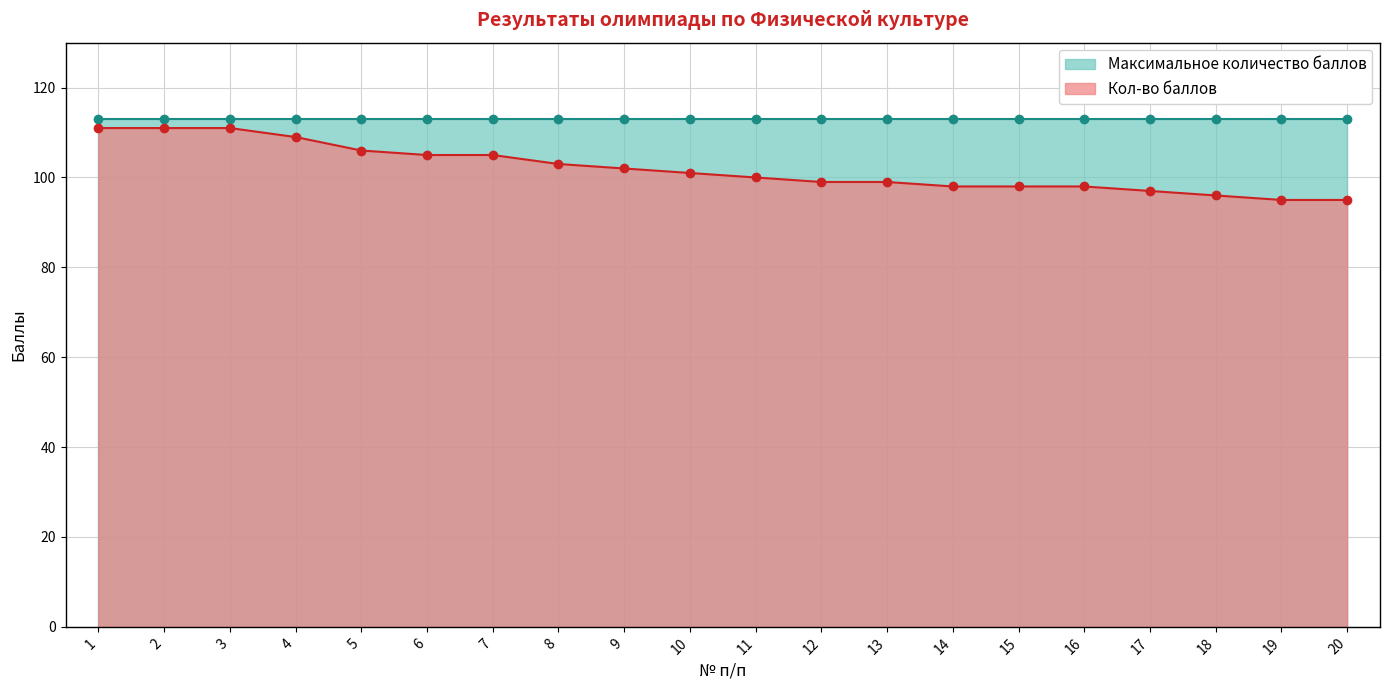

Reading left to right, extract all data points from this chart.

111	111	111	109	106	105	105	103	102	101	100	99	99	98	98	98	97	96	95	95